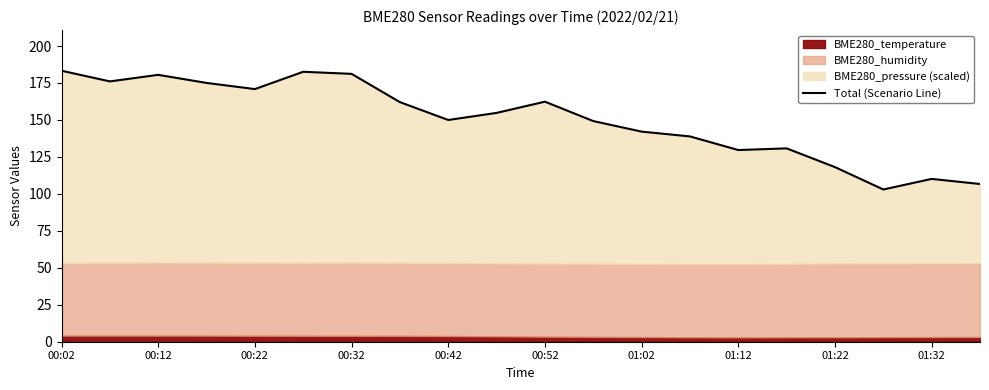

Which category has the highest value across all series?

00:02